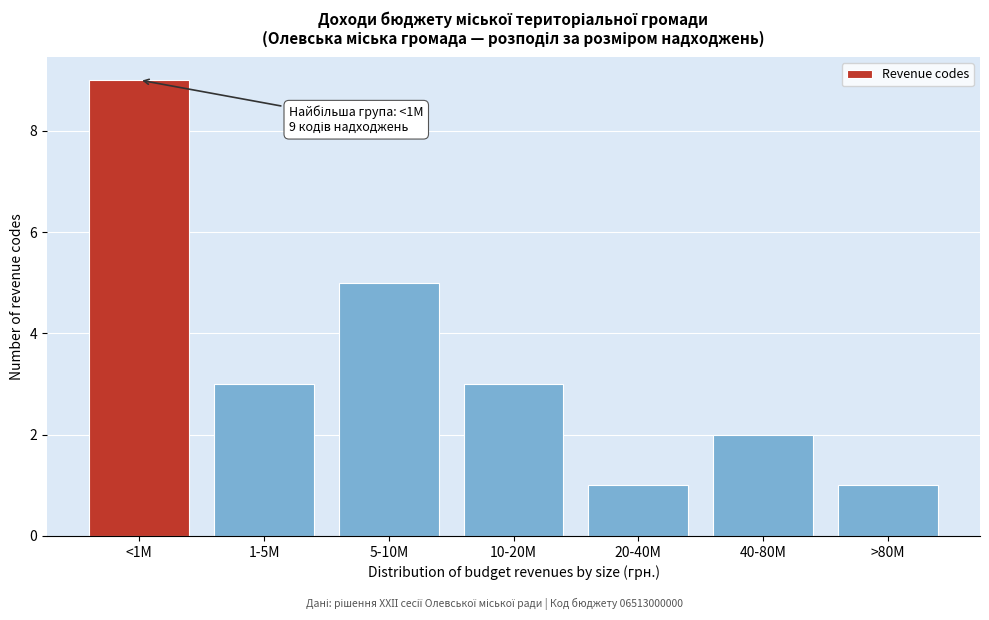

Reading left to right, what are all the values shown in this chart?

<1M=9	1-5M=3	5-10M=5	10-20M=3	20-40M=1	40-80M=2	>80M=1